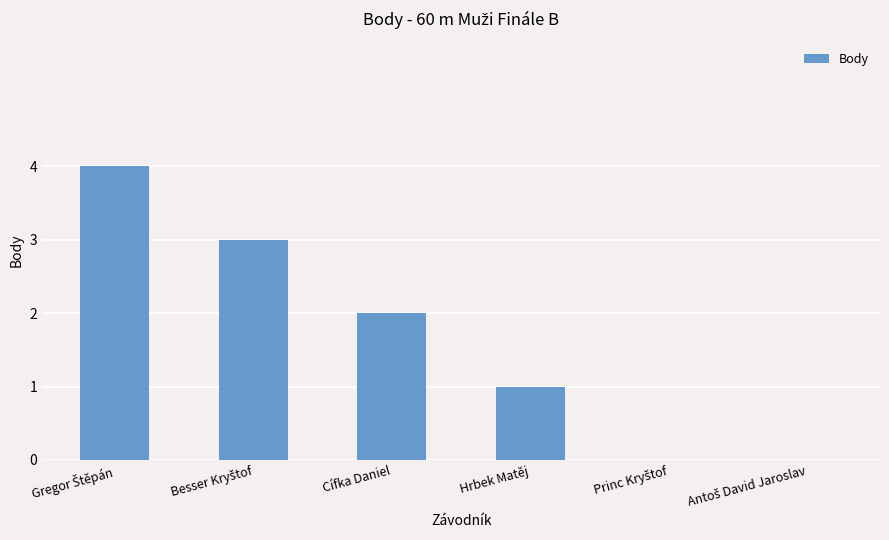

What is the maximum value shown in the chart?

4